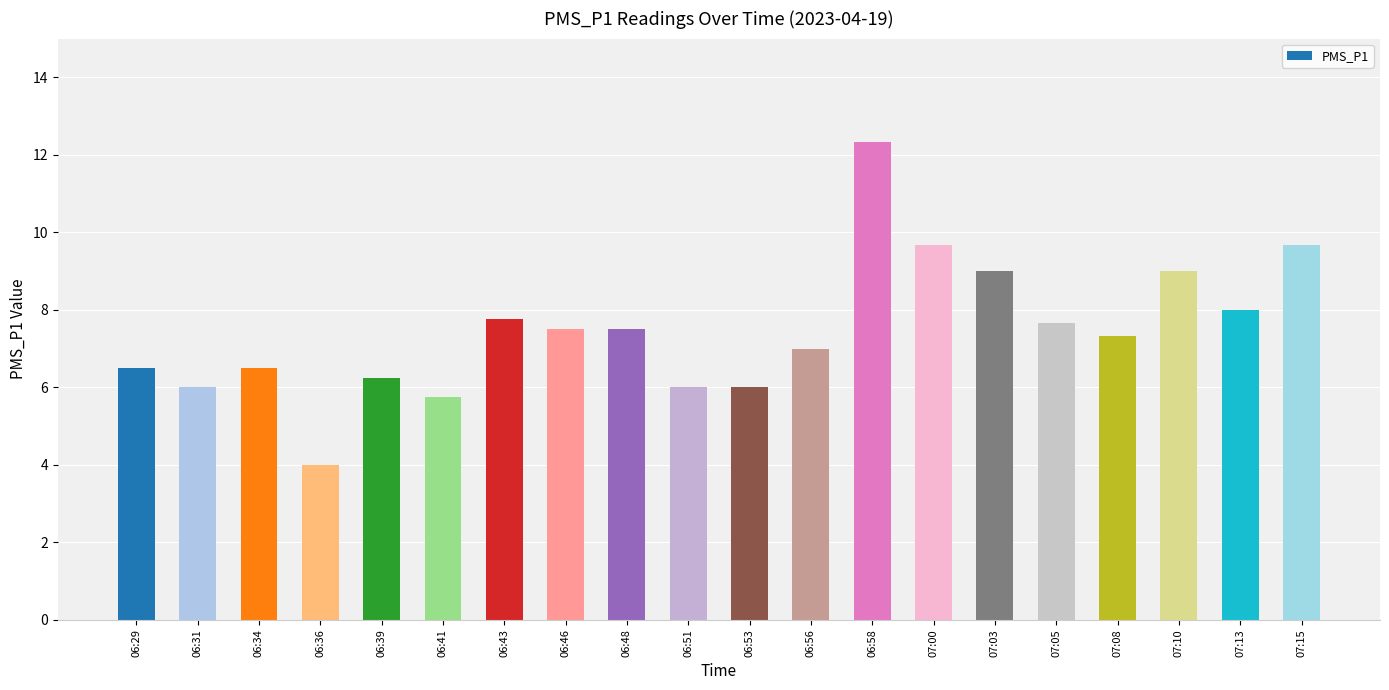

What is the label of the 8th bar from the right?

06:58